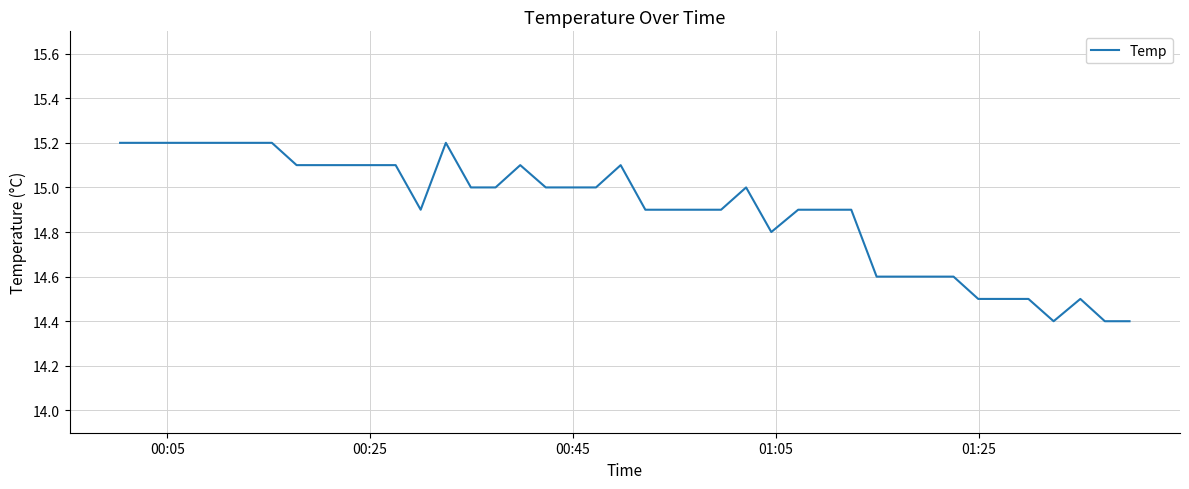

What is the minimum value shown in the chart?

14.4